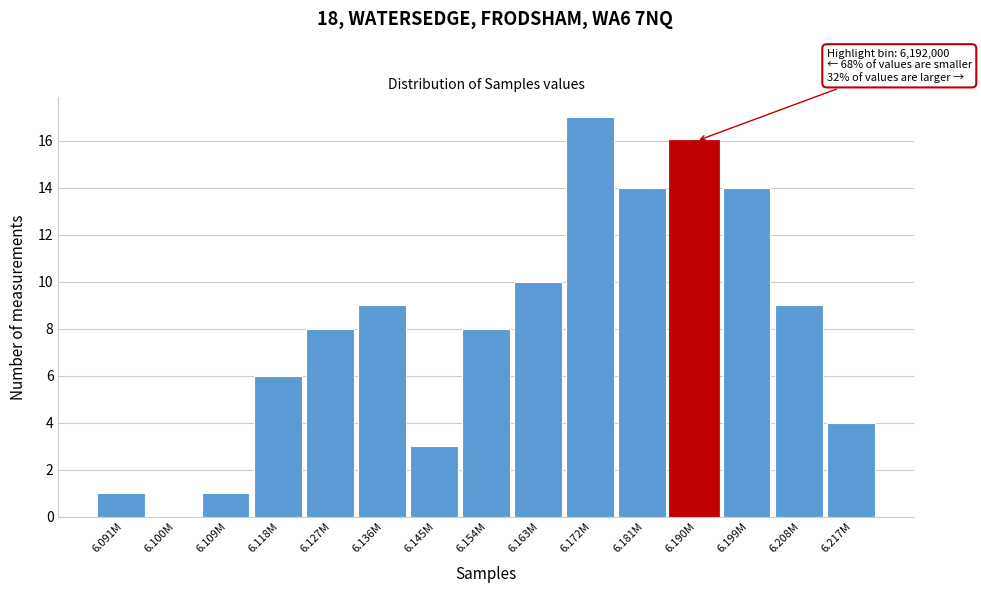

Reading right to left, transcribe all the data shown in this chart.

6.217M=4	6.208M=9	6.199M=14	6.190M=16	6.181M=14	6.172M=17	6.163M=10	6.154M=8	6.145M=3	6.136M=9	6.127M=8	6.118M=6	6.109M=1	6.100M=0	6.091M=1